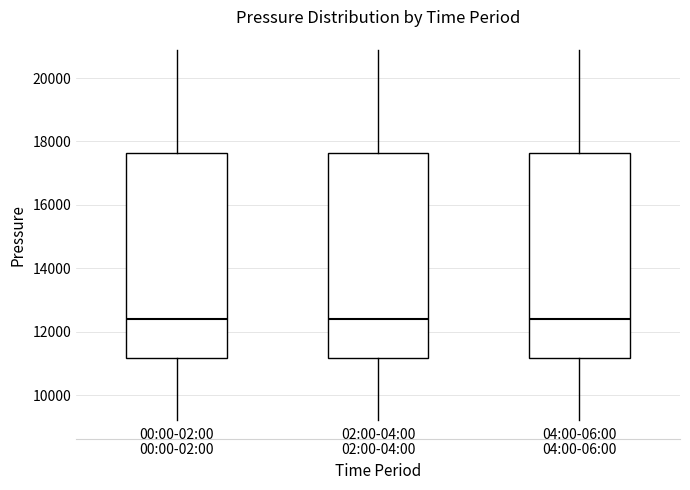

Reading left to right, transcribe this box plot: for each box, give where its median line is, the range the box spans, and where its two whiskers end, as read against the y-axis. The values are not printed on the chart, so give them approximately, as read against the axis.

00:00-02:00: median 12400, box 11200 to 17600, whiskers 9200 to 20800
02:00-04:00: median 12400, box 11200 to 17600, whiskers 9200 to 20800
04:00-06:00: median 12400, box 11200 to 17600, whiskers 9200 to 20800